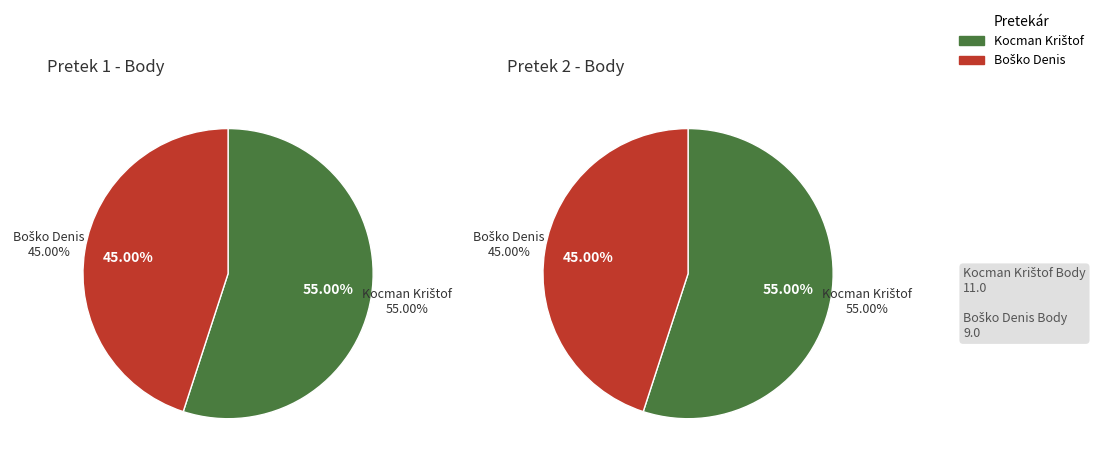

What is the total percentage of Boško Denis and Kocman Krištof?

100.0%